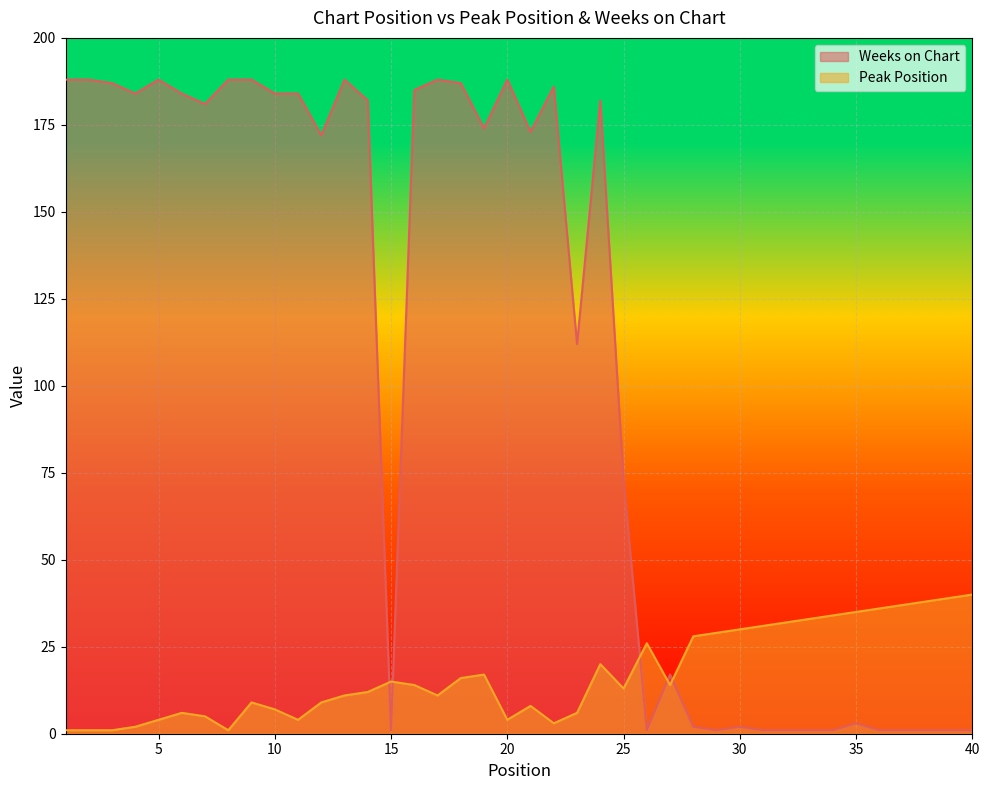

Which series has the largest total across all categories?

Weeks on Chart